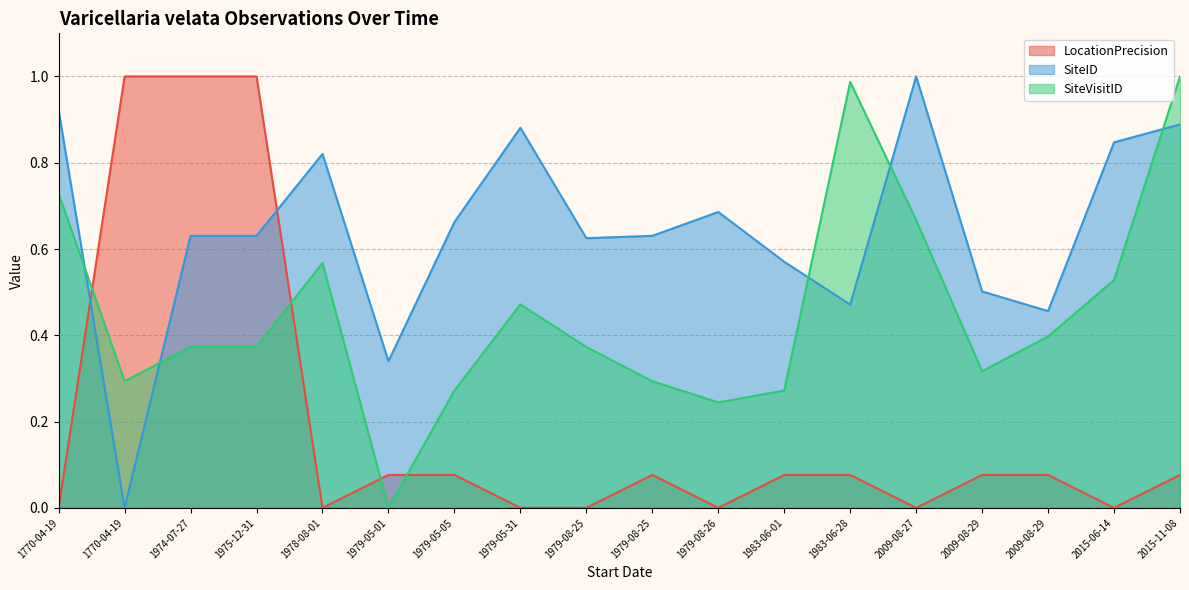

Reading left to right, transcribe all the data shown in this chart.

LocationPrecision: 1770-04-19=0.0	1770-04-19=1.0	1974-07-27=1.0	1975-12-31=1.0	1978-08-01=0.0	1979-05-01=0.1	1979-05-05=0.1	1979-05-31=0.0	1979-08-25=0.0	1979-08-25=0.1	1979-08-26=0.0	1983-06-01=0.1	1983-06-28=0.1	2009-08-27=0.0	2009-08-29=0.1	2009-08-29=0.1	2015-06-14=0.0	2015-11-08=0.1
SiteID: 1770-04-19=0.9	1770-04-19=0.0	1974-07-27=0.6	1975-12-31=0.6	1978-08-01=0.8	1979-05-01=0.3	1979-05-05=0.7	1979-05-31=0.9	1979-08-25=0.6	1979-08-25=0.6	1979-08-26=0.7	1983-06-01=0.6	1983-06-28=0.5	2009-08-27=1.0	2009-08-29=0.5	2009-08-29=0.5	2015-06-14=0.8	2015-11-08=0.9
SiteVisitID: 1770-04-19=0.7	1770-04-19=0.3	1974-07-27=0.4	1975-12-31=0.4	1978-08-01=0.6	1979-05-01=0.0	1979-05-05=0.3	1979-05-31=0.5	1979-08-25=0.4	1979-08-25=0.3	1979-08-26=0.2	1983-06-01=0.3	1983-06-28=1.0	2009-08-27=0.7	2009-08-29=0.3	2009-08-29=0.4	2015-06-14=0.5	2015-11-08=1.0